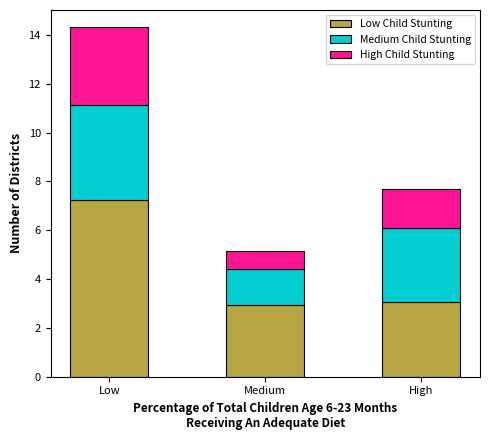

Reading left to right, list the values for the Low Child Stunting series.

7.3	2.9	3.1